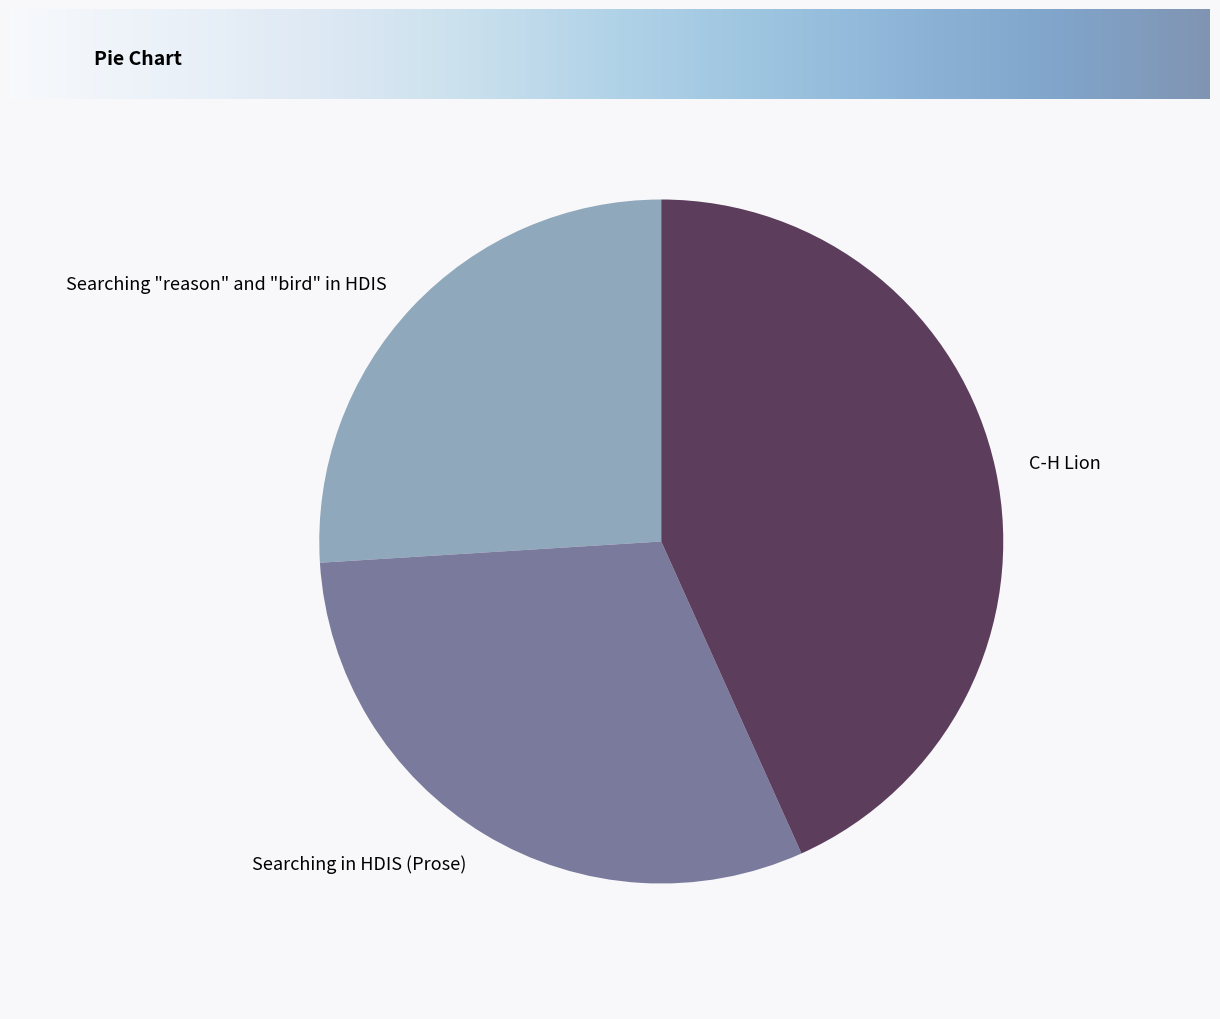

Do Searching in HDIS (Prose) and C-H Lion together represent more than half of the pie?

Yes